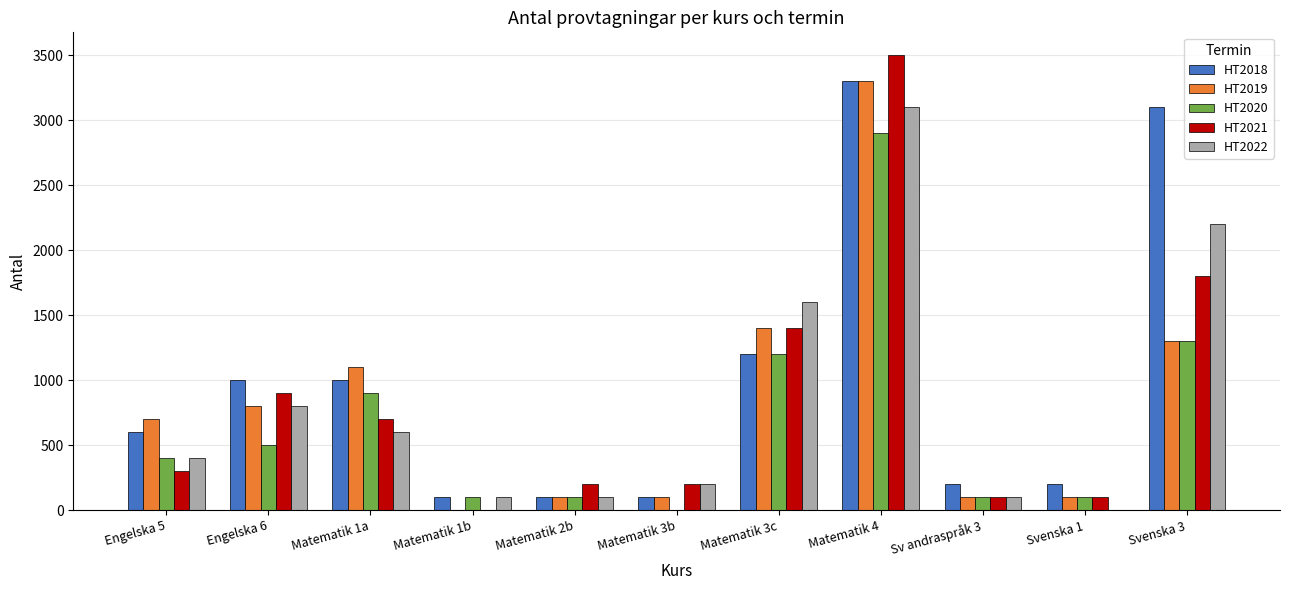

How many groups of bars are there?

11